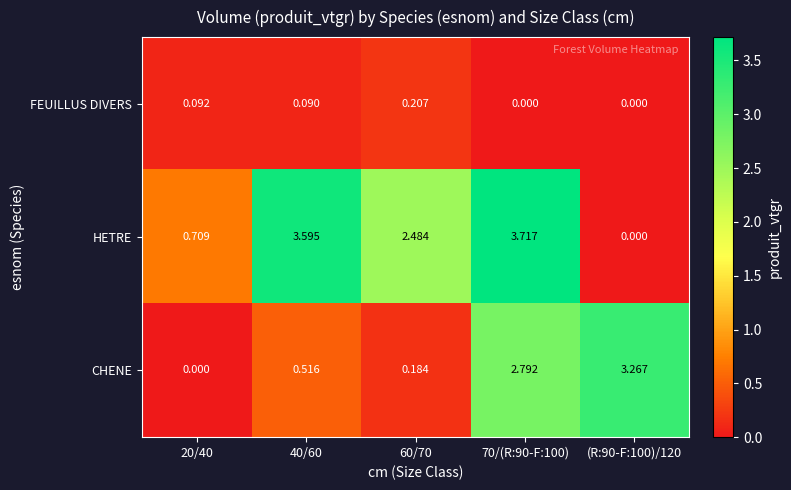

What is the total value across all series at 60/70?

2.9